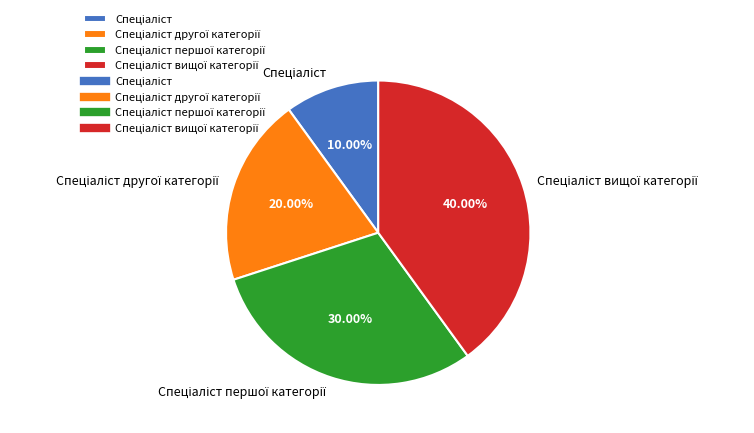

Is there any slice that represents more than half of the pie?

No